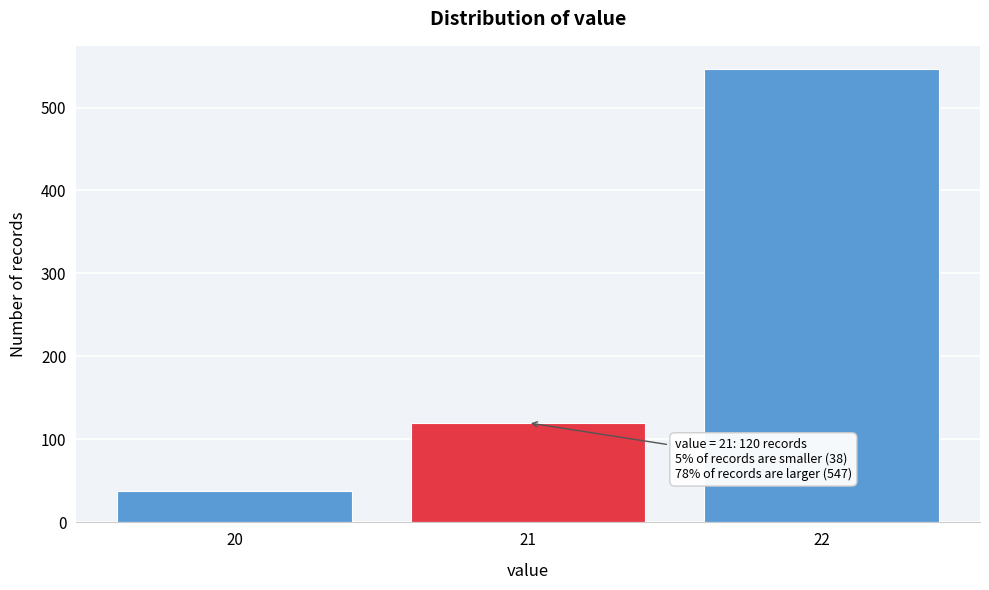

Reading right to left, list all the values displayed in this chart.

547	120	38